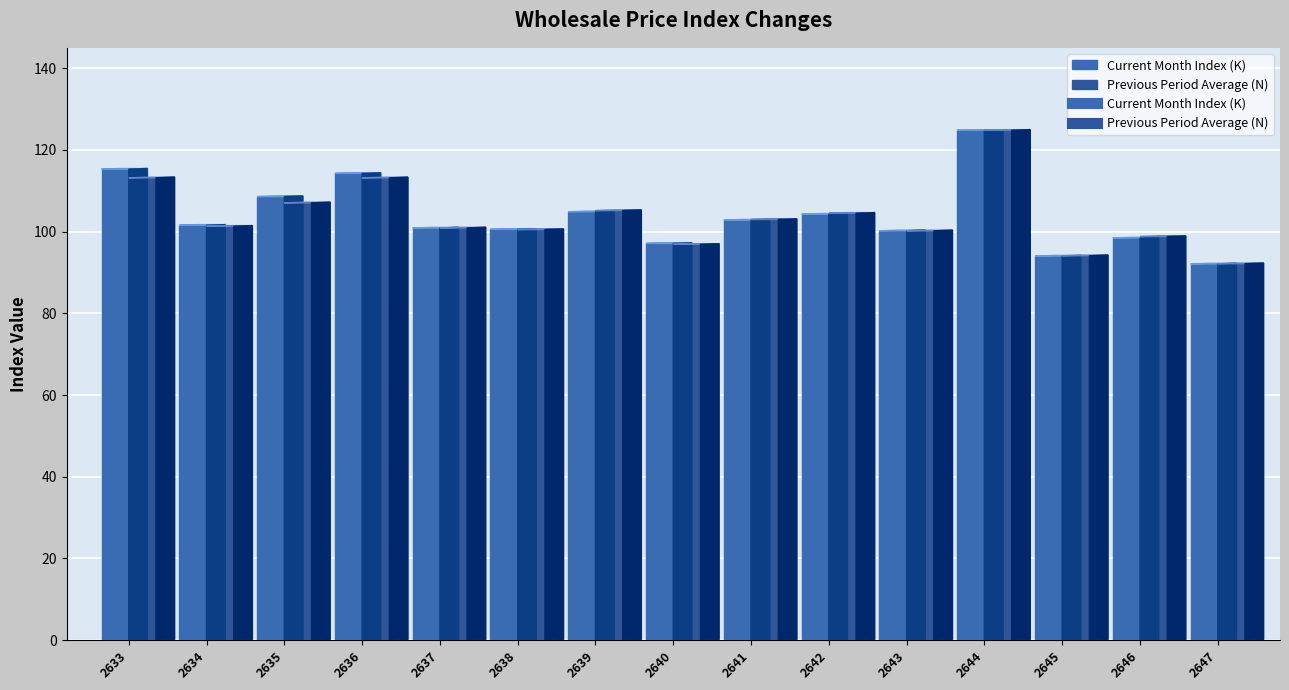

Where is the first local maximum for Previous Period Average (N)?

2636